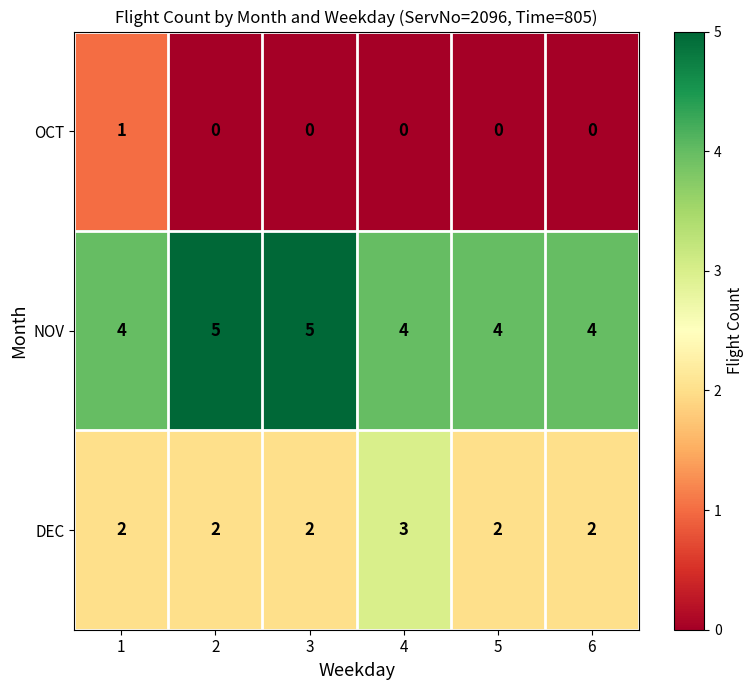

Reading left to right, list all the values displayed in this chart.

OCT: 1=1	2=0	3=0	4=0	5=0	6=0
NOV: 1=4	2=5	3=5	4=4	5=4	6=4
DEC: 1=2	2=2	3=2	4=3	5=2	6=2